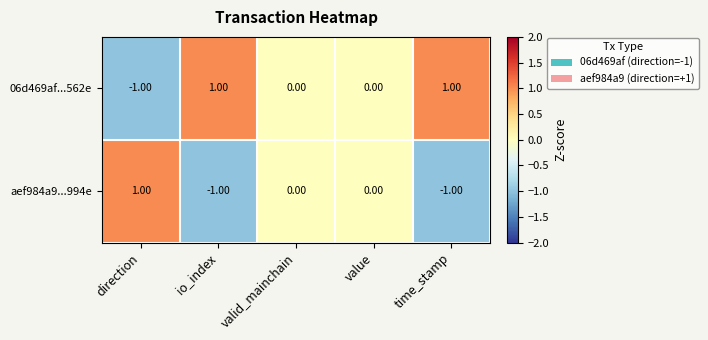

Rank the series by their average value, from highest to lowest.

06d469af...562e, aef984a9...994e